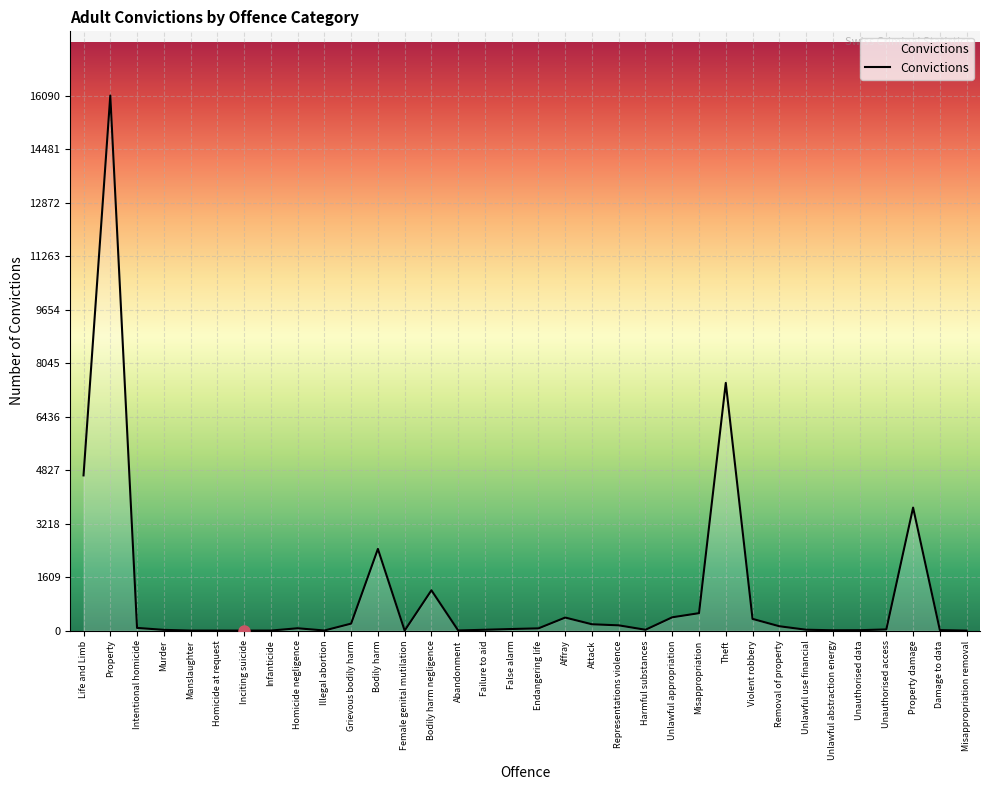

How many values are below 67?

17